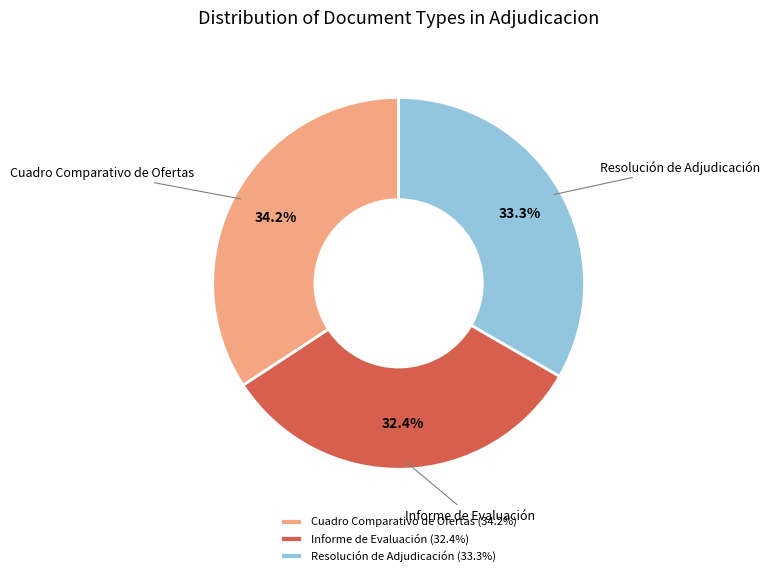

Which slice is the largest?

Cuadro Comparativo de Ofertas